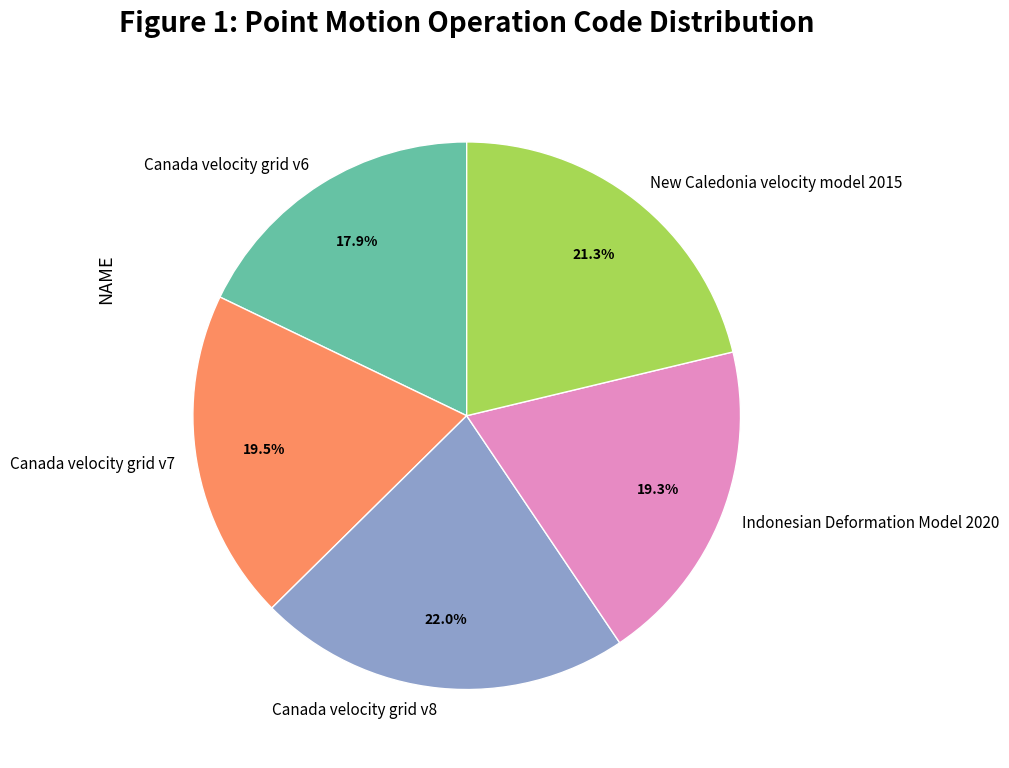

What is the total percentage of New Caledonia velocity model 2015 and Canada velocity grid v7?

40.8%